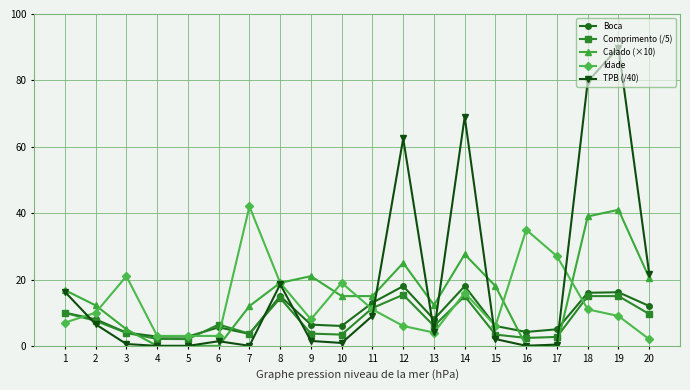

How many intersections are there between Calado (×10) and Boca?

4